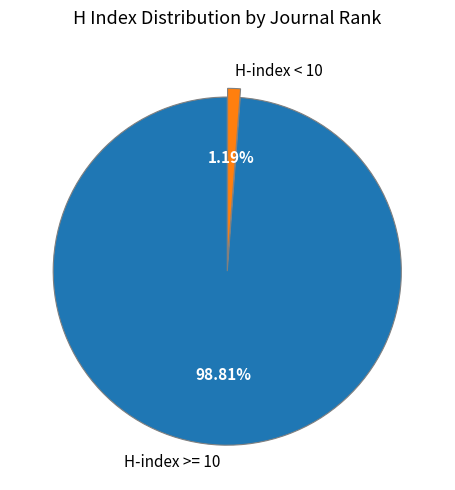

Is the sum of H-index >= 10 and H-index < 10 greater than half?

Yes